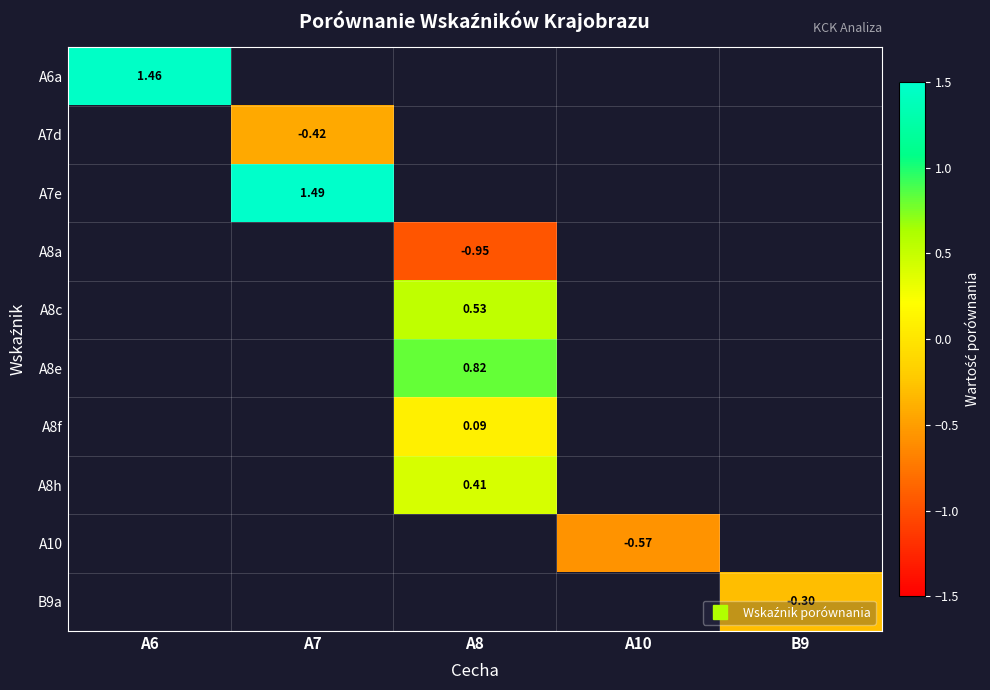

At which label does A8e first exceed 0?

A8